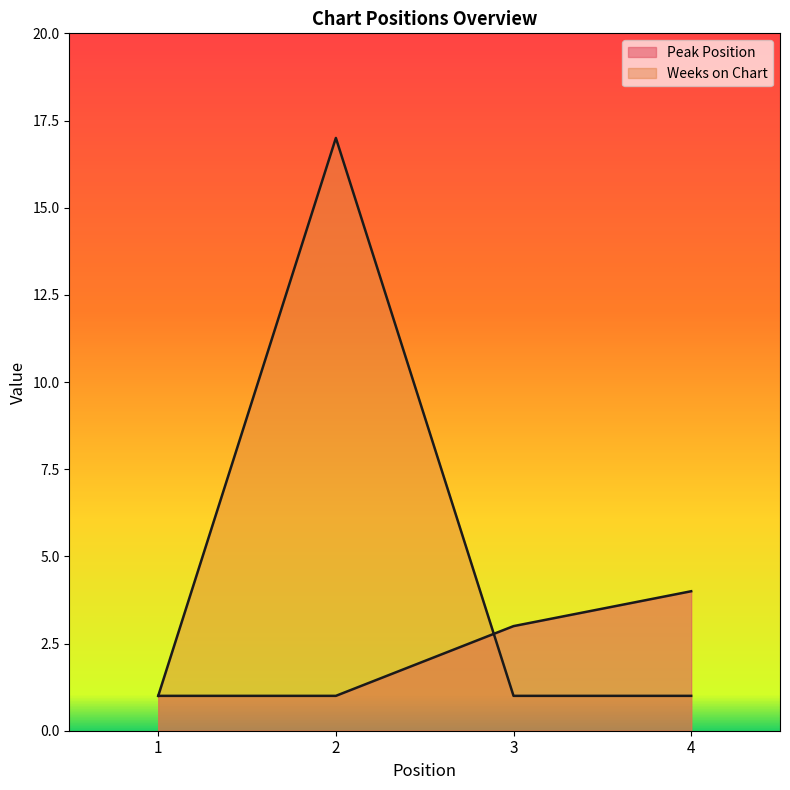

Between 2 and 3, which is larger?

3